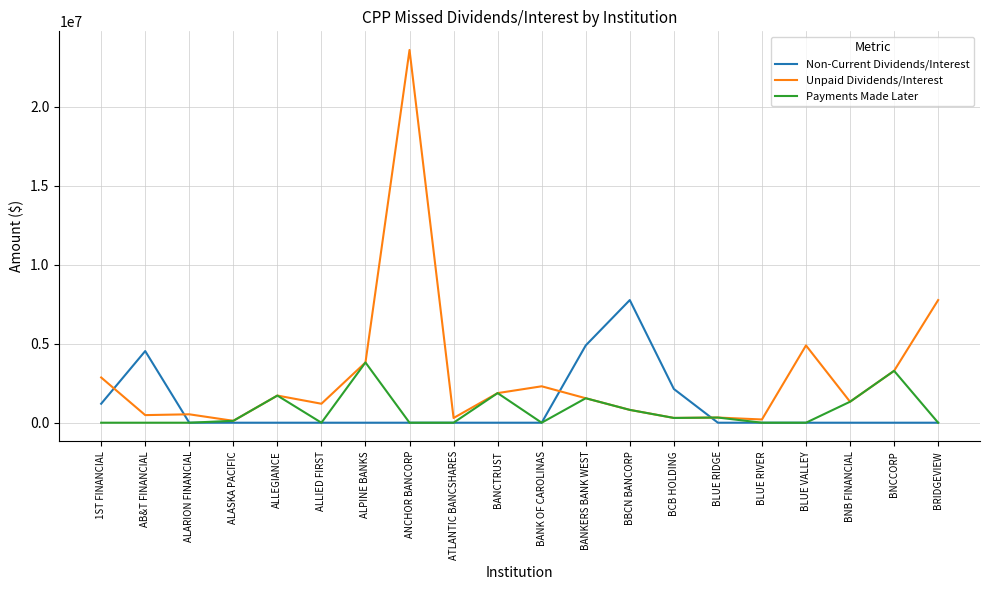

List the series in order of their peak value, lowest first.

Payments Made Later, Non-Current Dividends/Interest, Unpaid Dividends/Interest